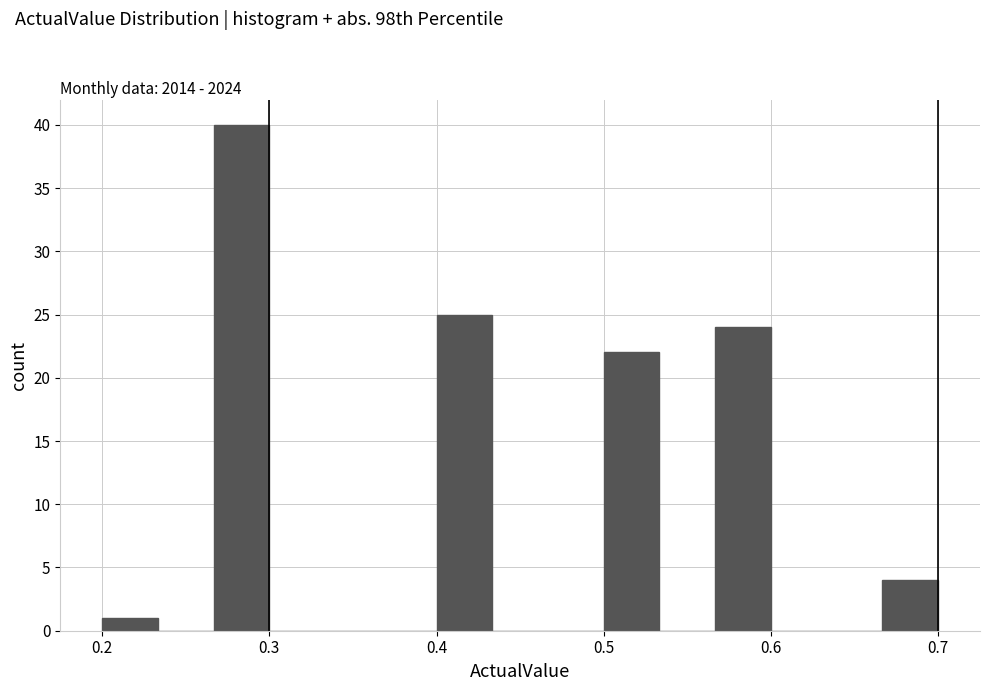

Around what value on the x-axis is the tallest bar? Give the approximate position of its centre, as read against the axis.

0.28